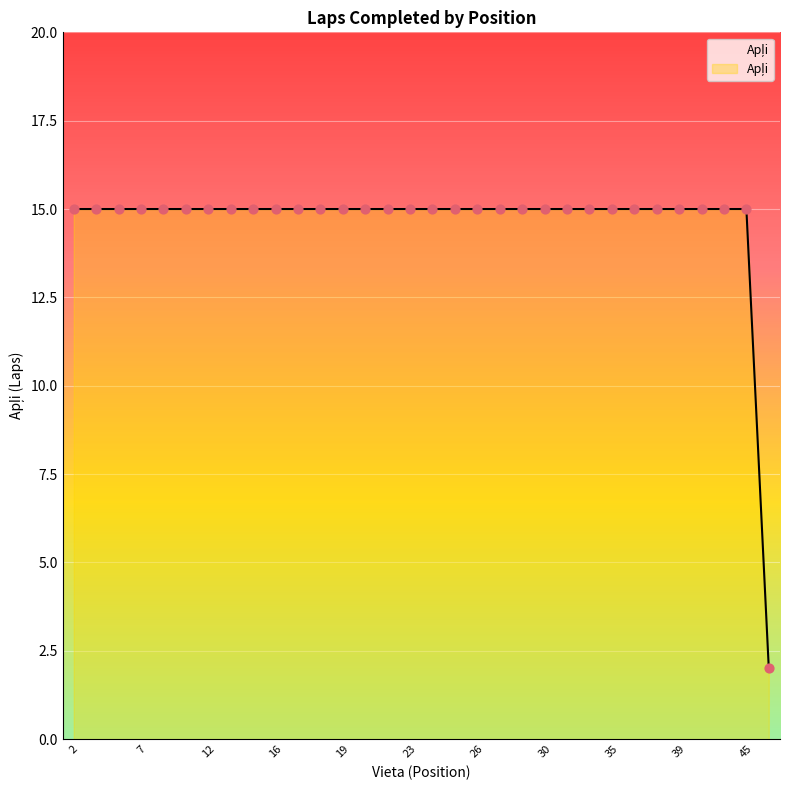

What is the greatest value displayed?

15